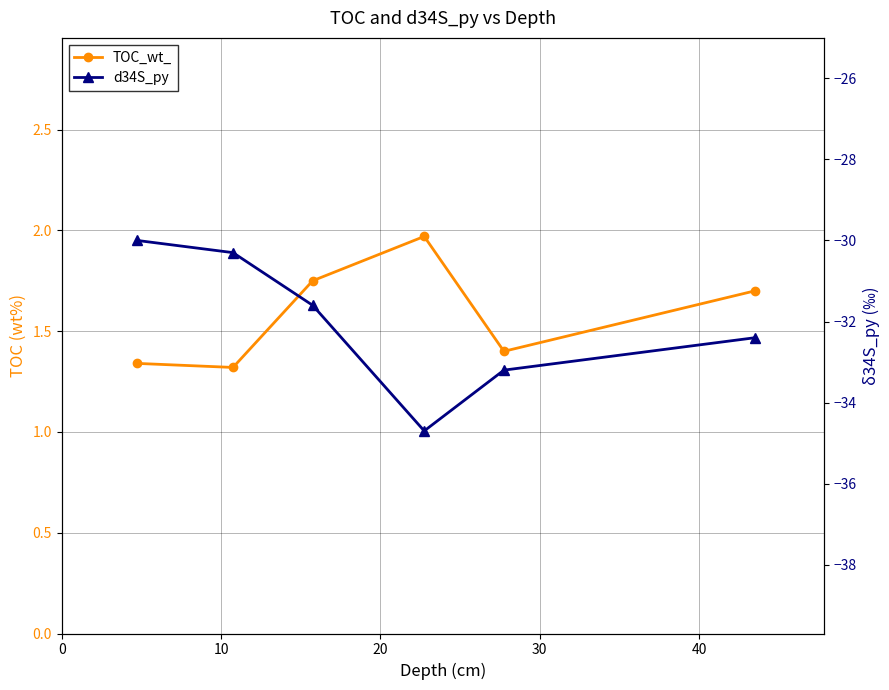

Is the value of d34S_py at 0 greater than the value of TOC_wt_ at 50?

No